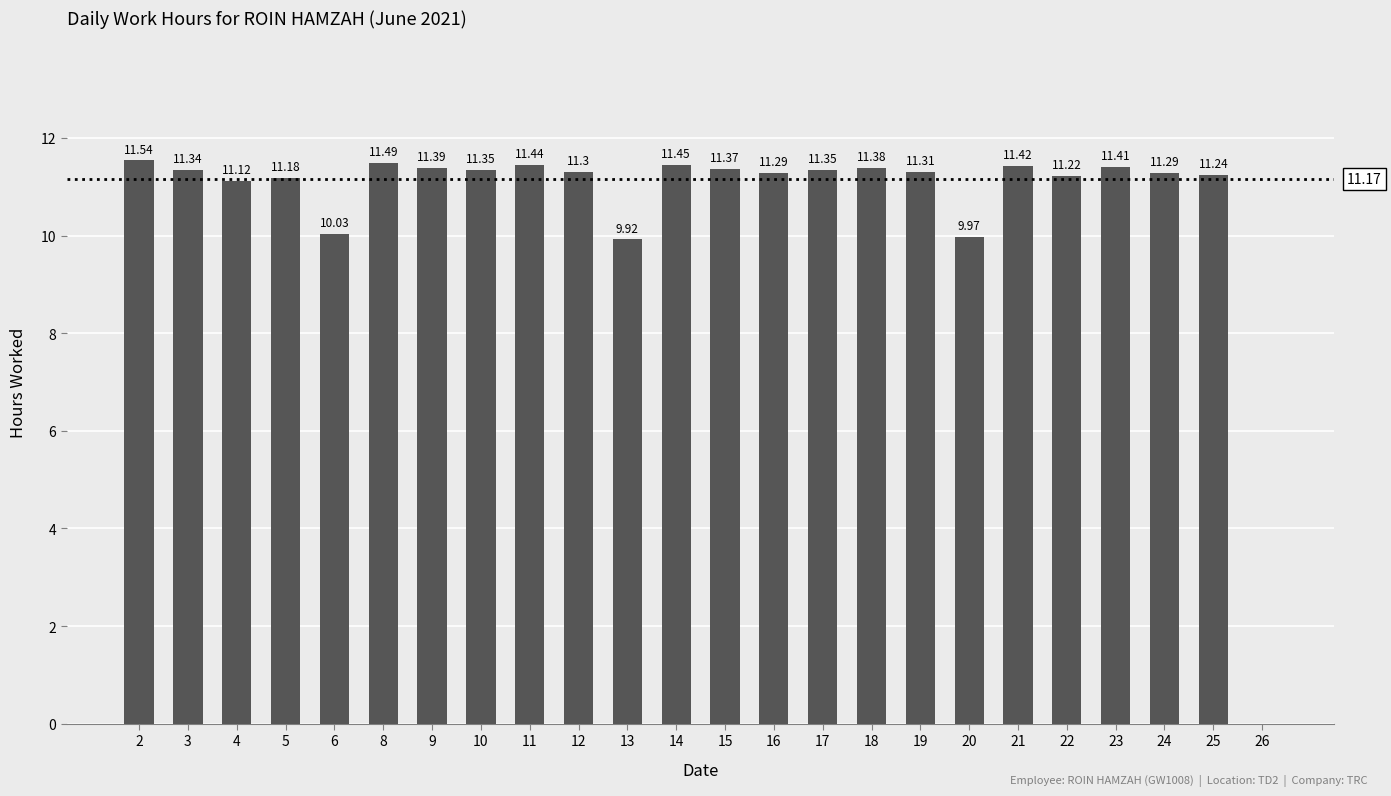

What is the sum of the values at 20 and 9?

21.4